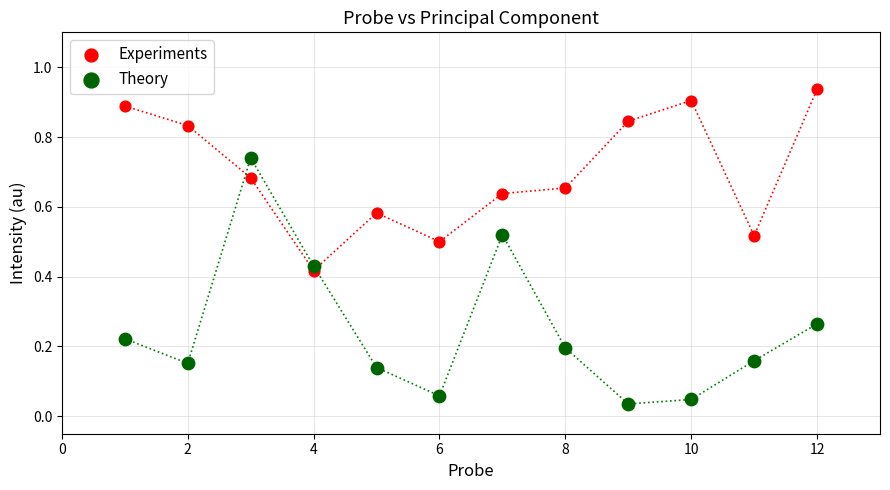

Which series has the widest spread of Y values?

Theory